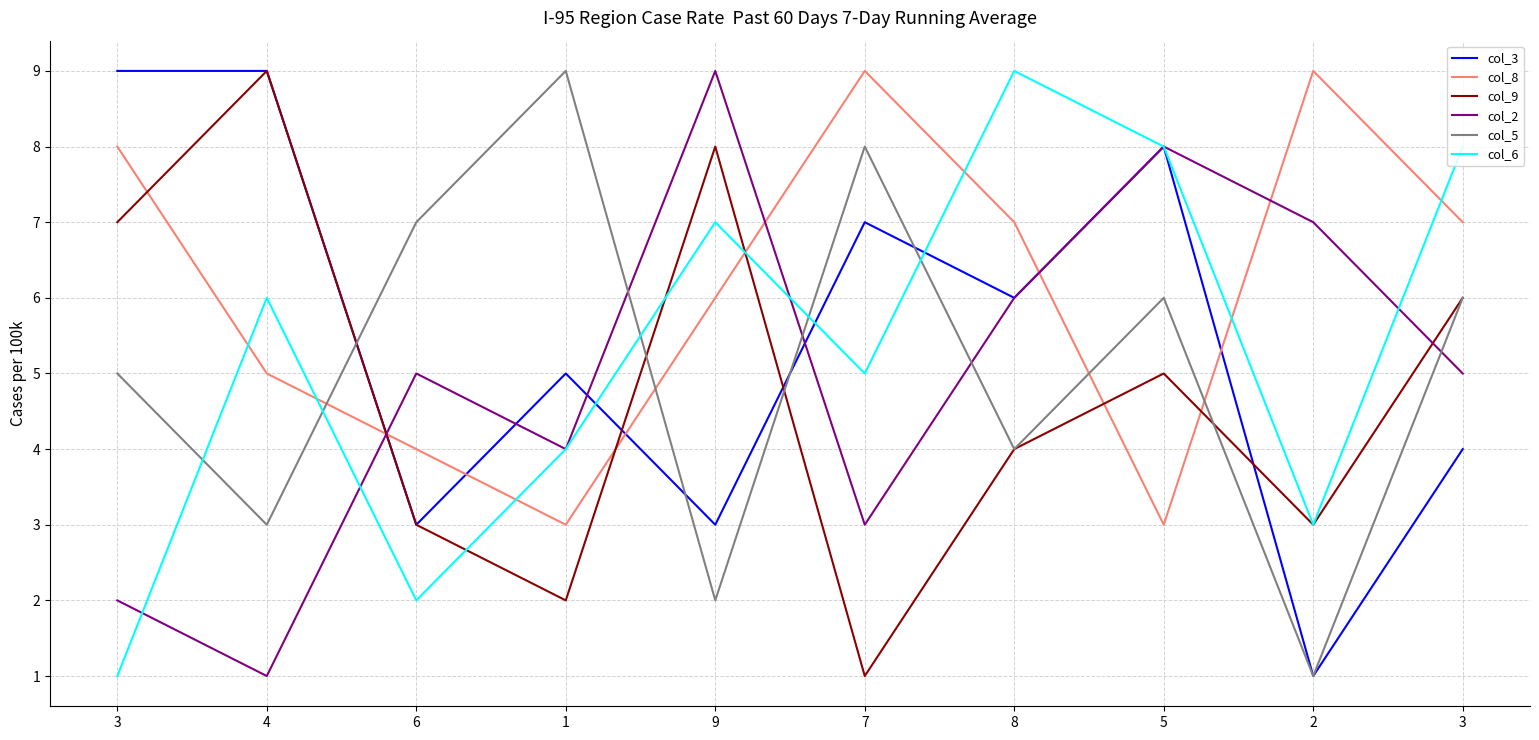

What is the average value of the col_8 series?

6